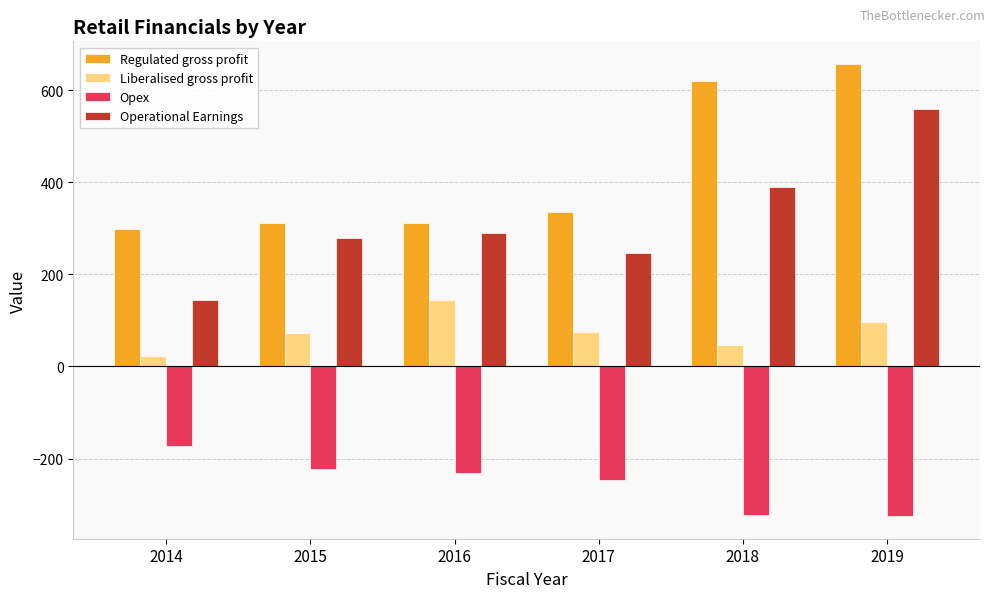

What is the difference between the second highest and second lowest values in the Regulated gross profit series?

309.4